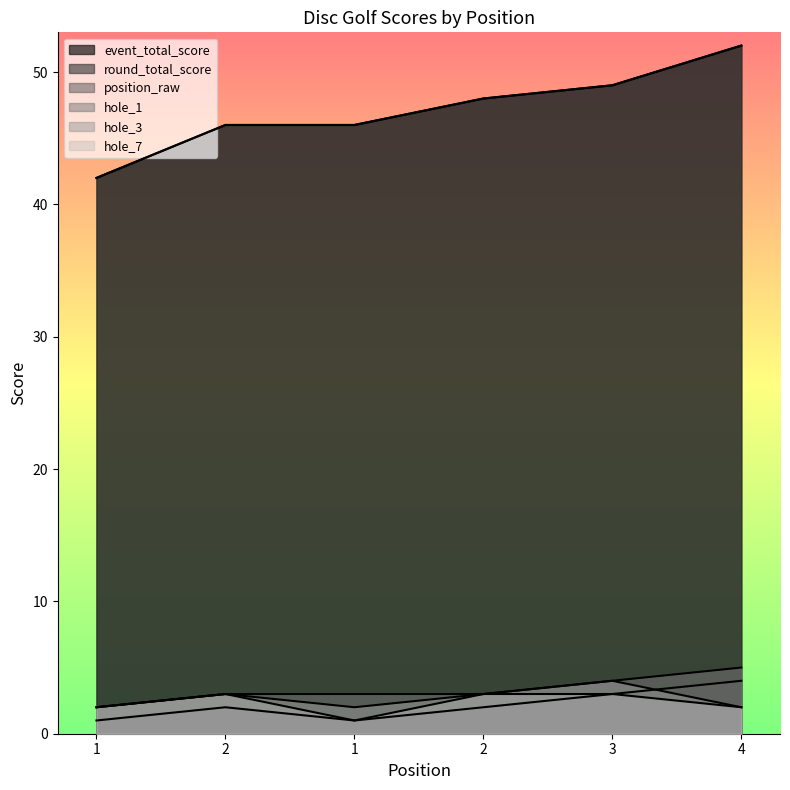

At which category is the sum across all series the highest?

4